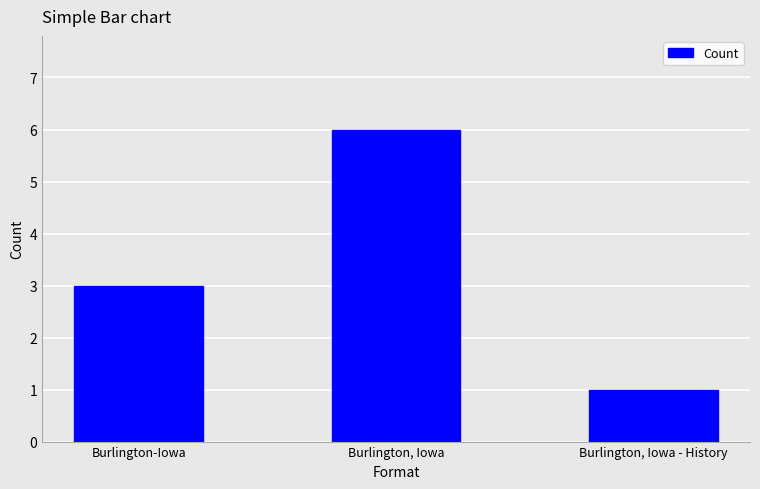

Reading right to left, transcribe all the data shown in this chart.

Burlington, Iowa - History=1	Burlington, Iowa=6	Burlington-Iowa=3